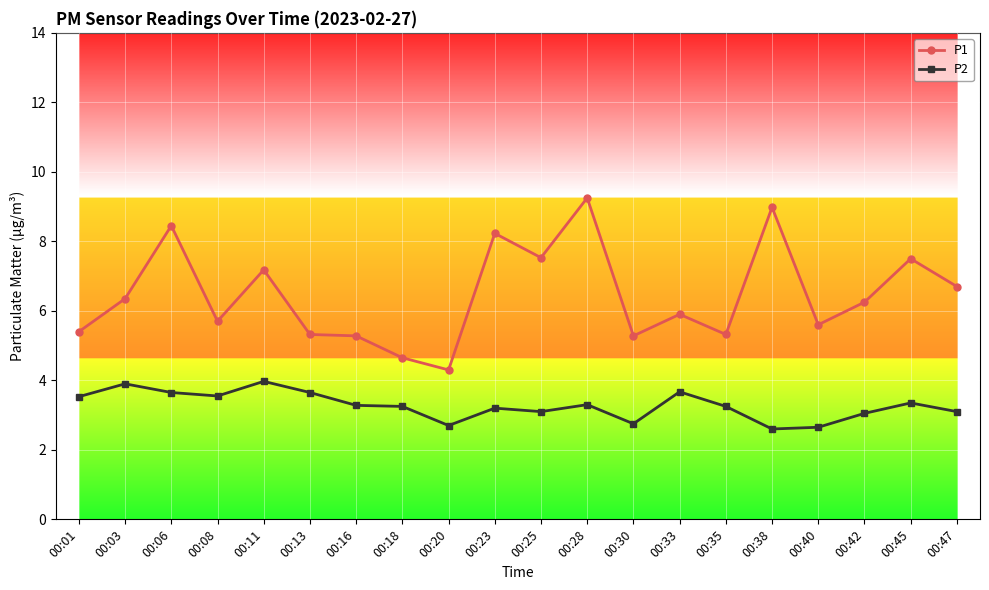

True or false: P2 and P1 intersect in this chart.

False